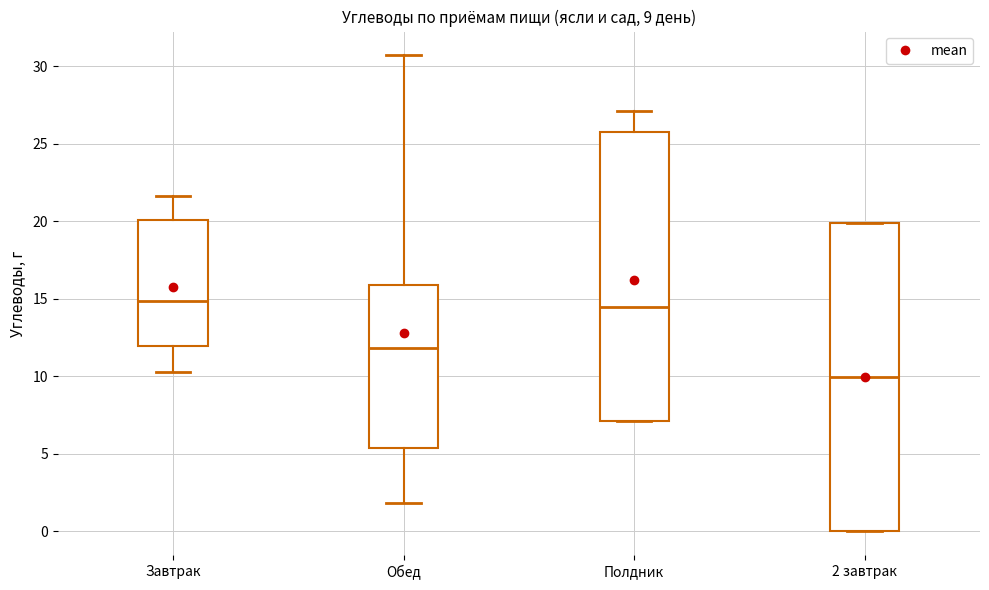

Which box's median line is the lowest?

2 завтрак